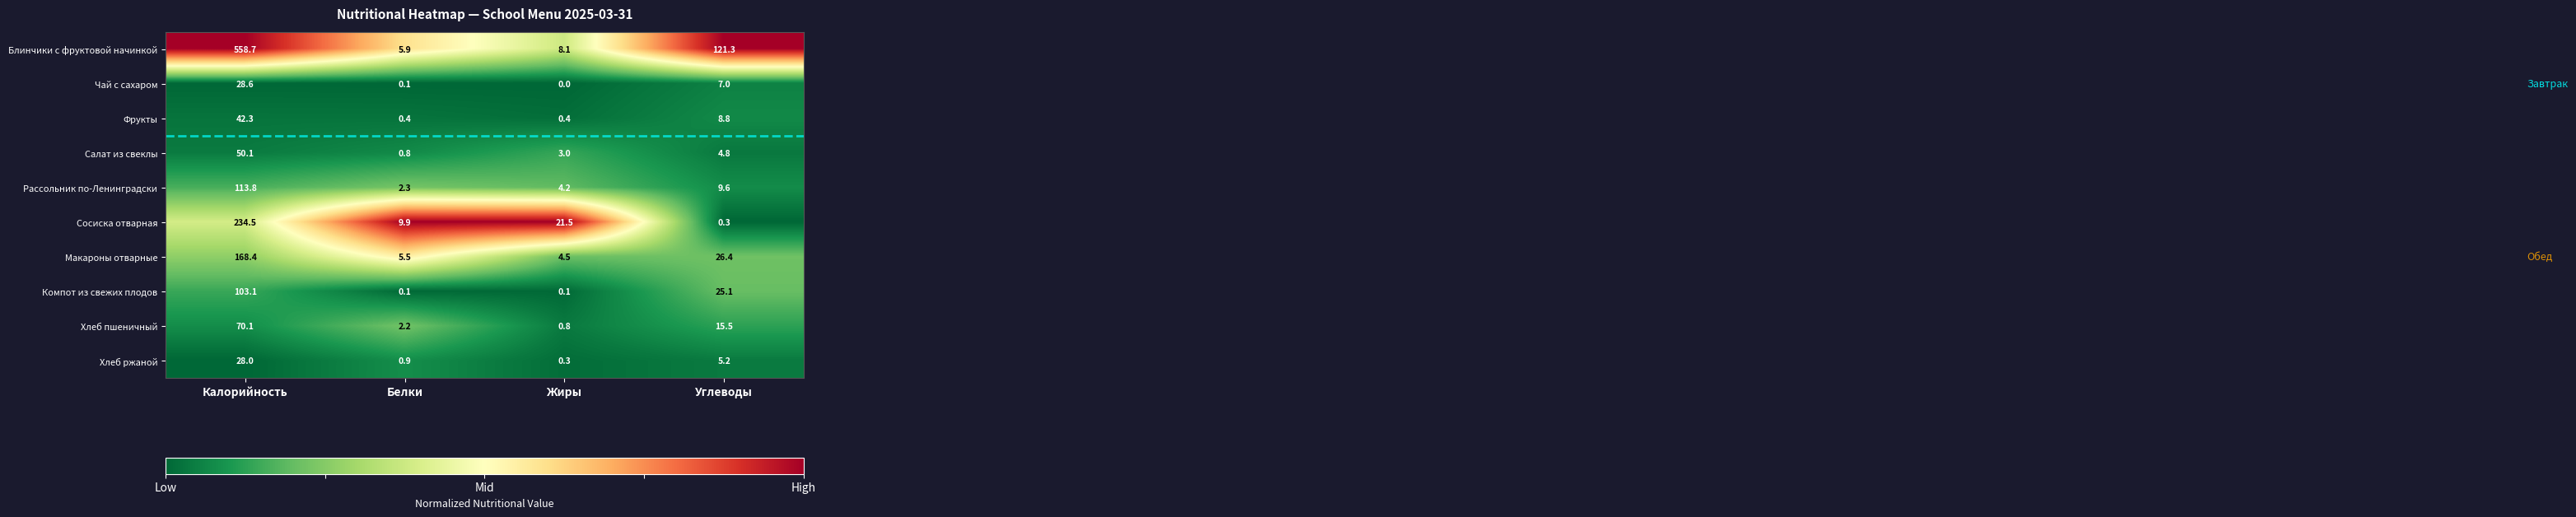

Read the Рассольник по-Ленинградски value at Калорийность.

113.8